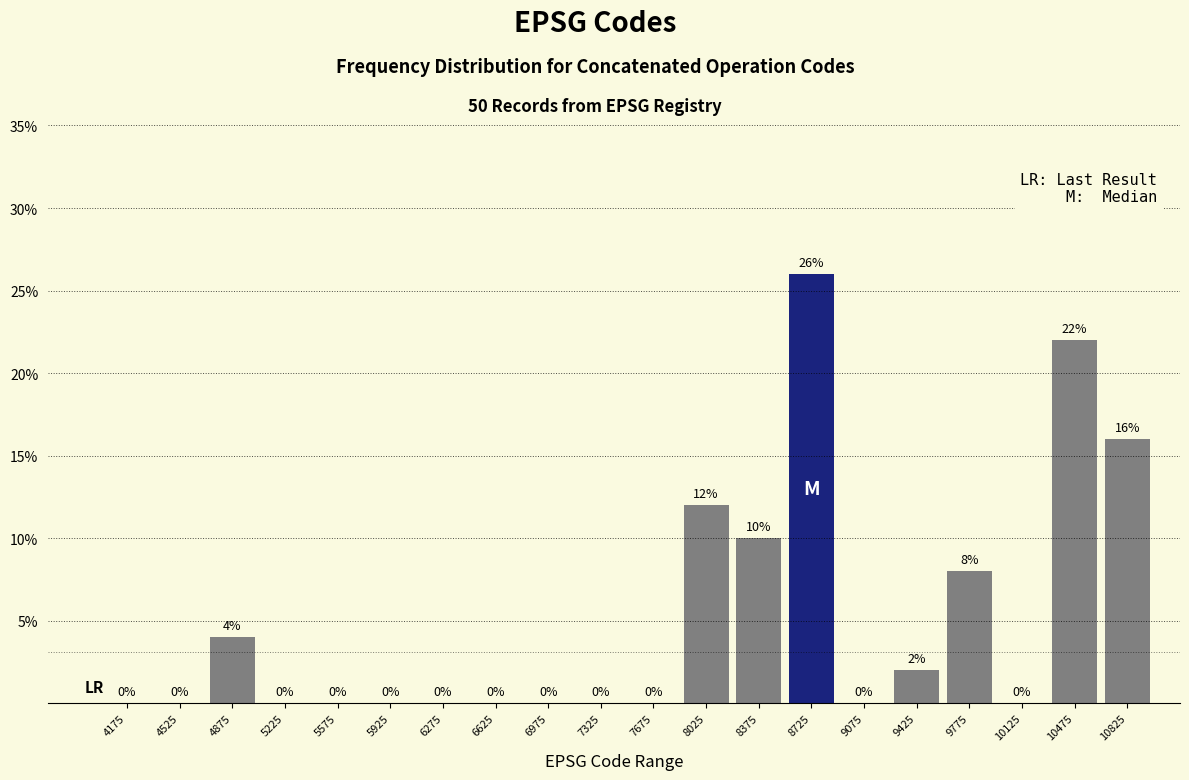

How tall is the bar that spans 10300 to 10650 on the x-axis?

22